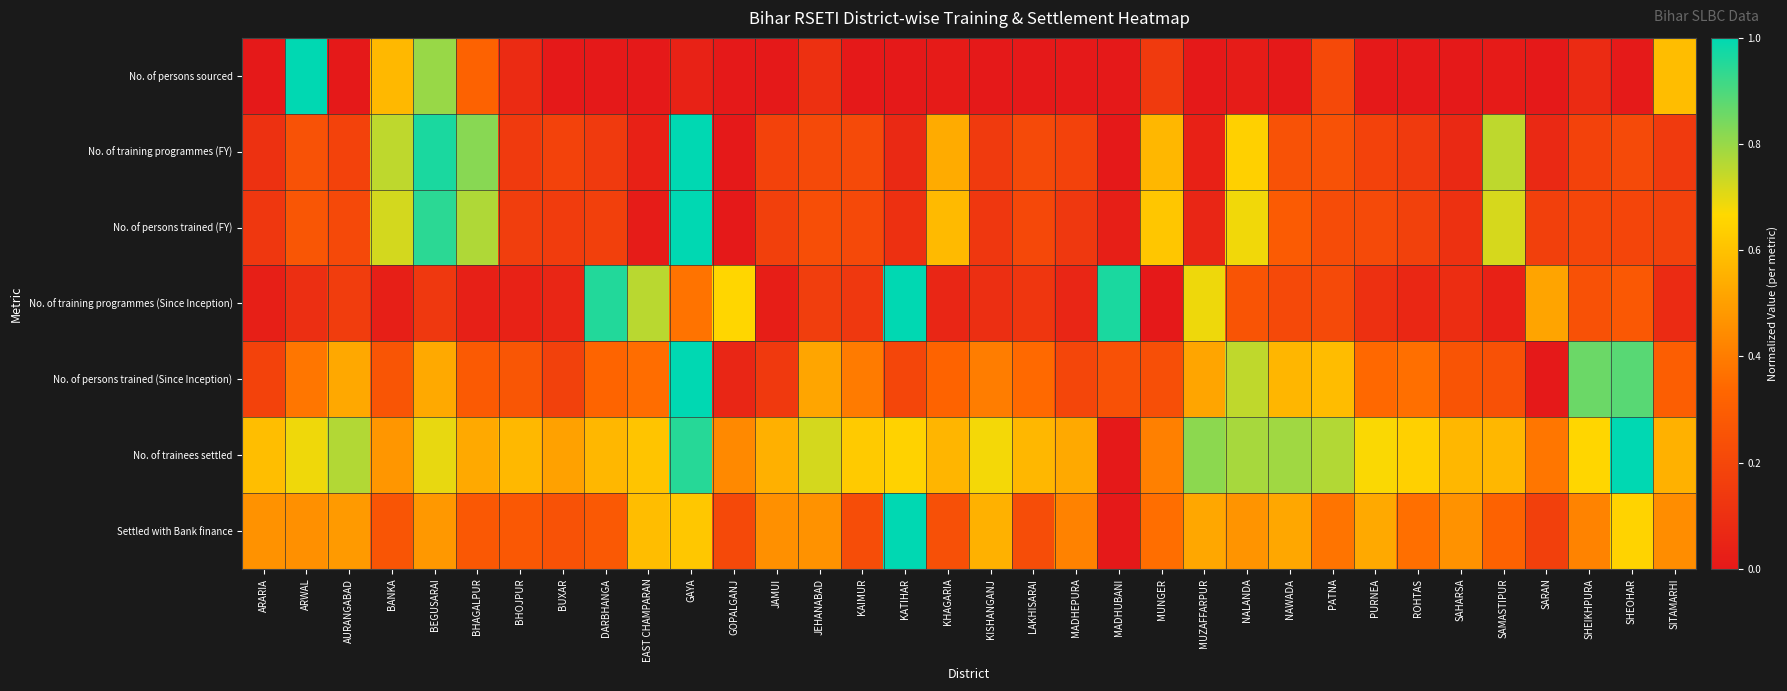

At how many categories does at least one series exceed 0?

34